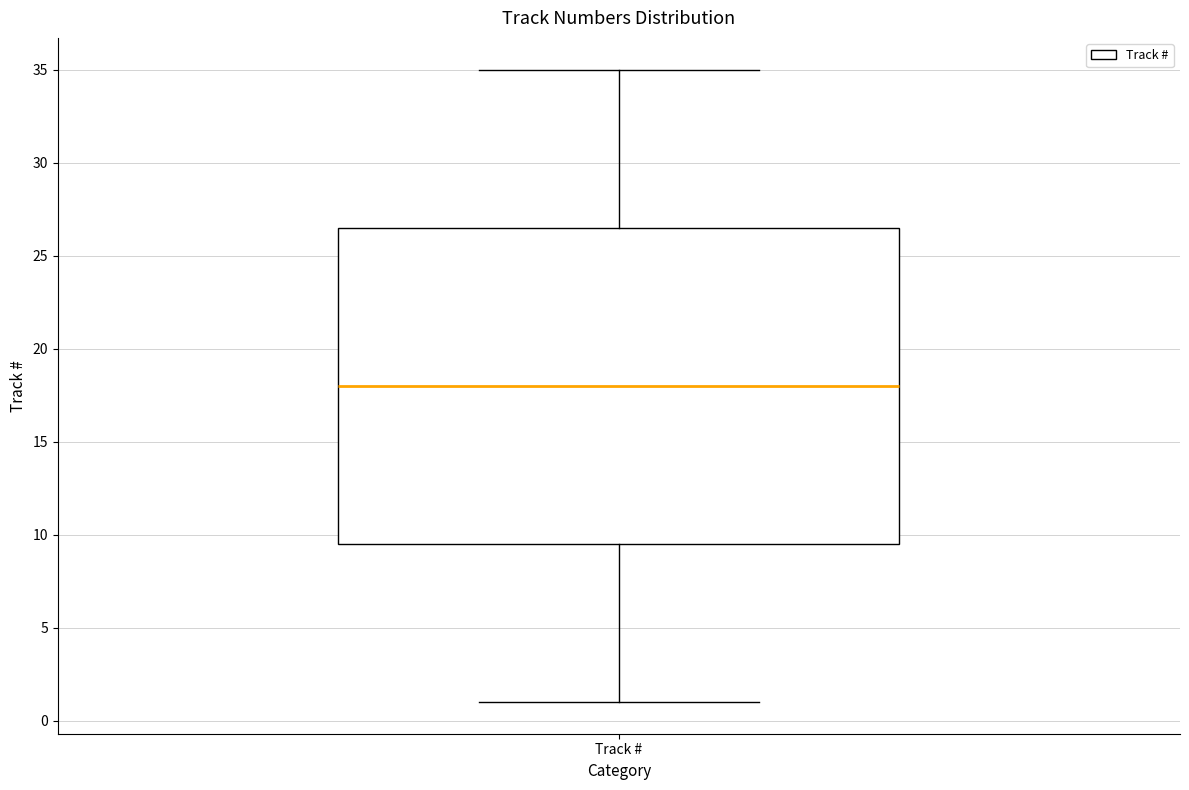

Read this box plot against the y-axis: the position of the median line, the range covered by the box, and the ends of both whiskers. The values are not printed on the chart, so give them approximately, as read against the axis.

median 18.0, box 9.5 to 26.5, whiskers 1.0 to 35.0